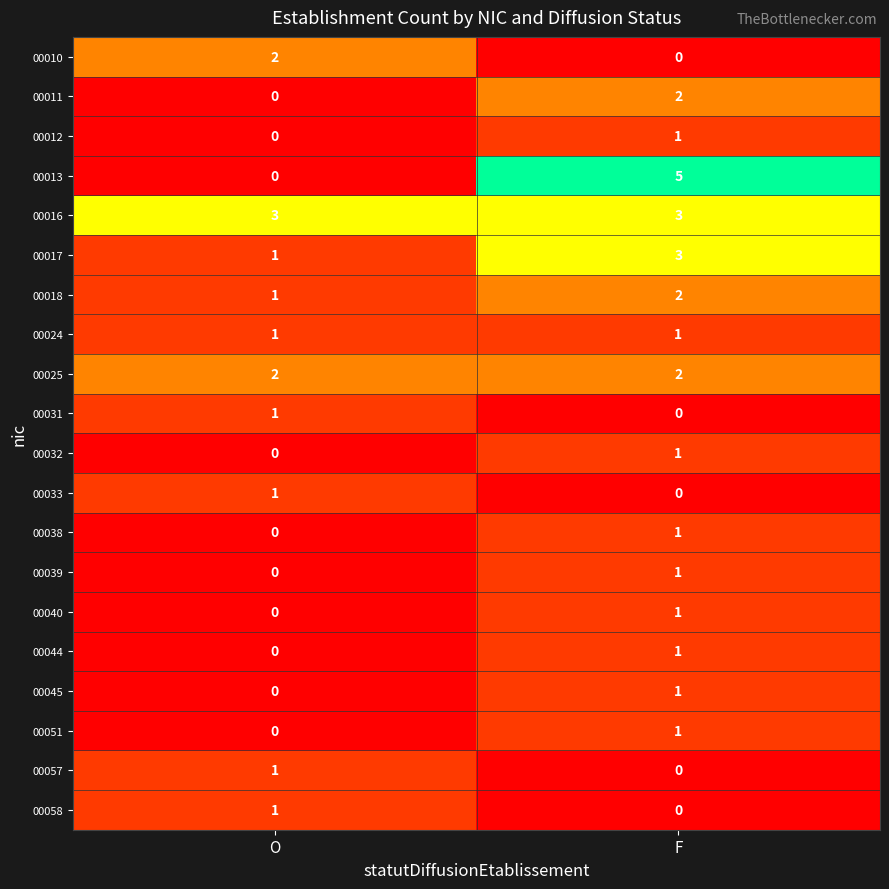

What is the sum of the 00016 values at O and F?

6